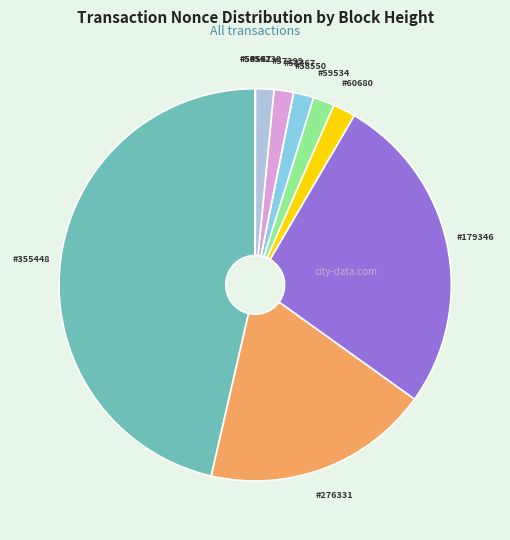

Rank the categories by value from highest to lowest.

355448, 179346, 276331, 60680, 59534, 58550, 57299, 56230, 50141, 58467, 53567, 50145